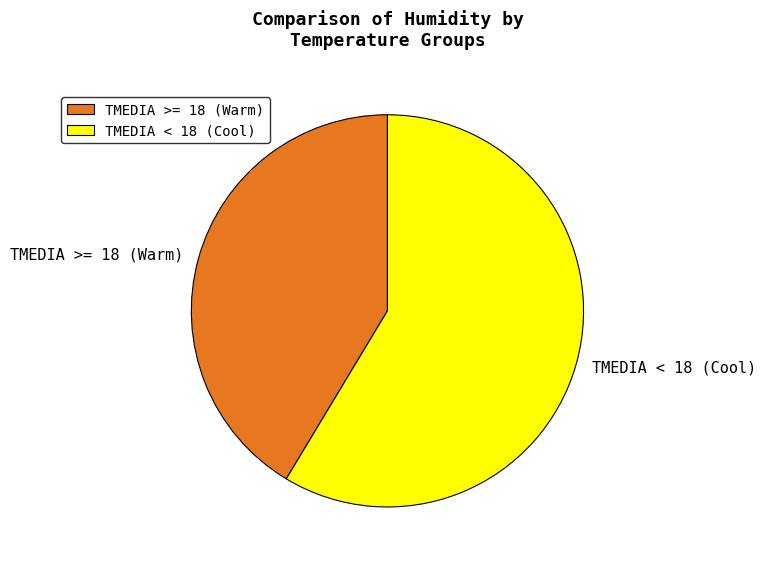

What is the ratio of the value at TMEDIA < 18 (Cool) to the value at TMEDIA >= 18 (Warm)?

1.4